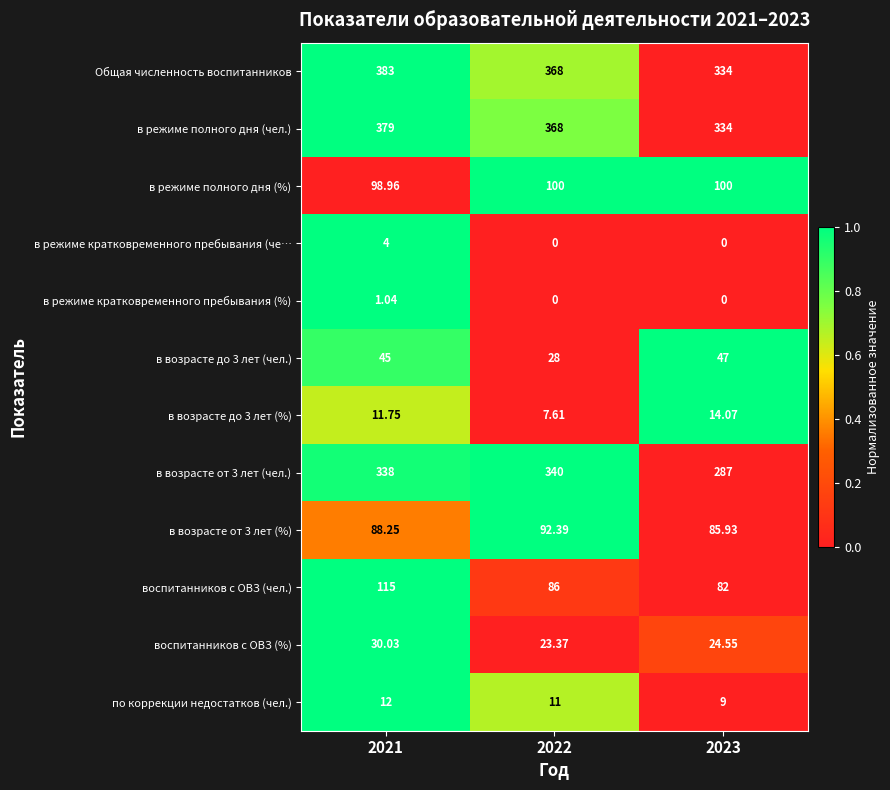

How many data points in в возрасте до 3 лет (%) are above 11?

2